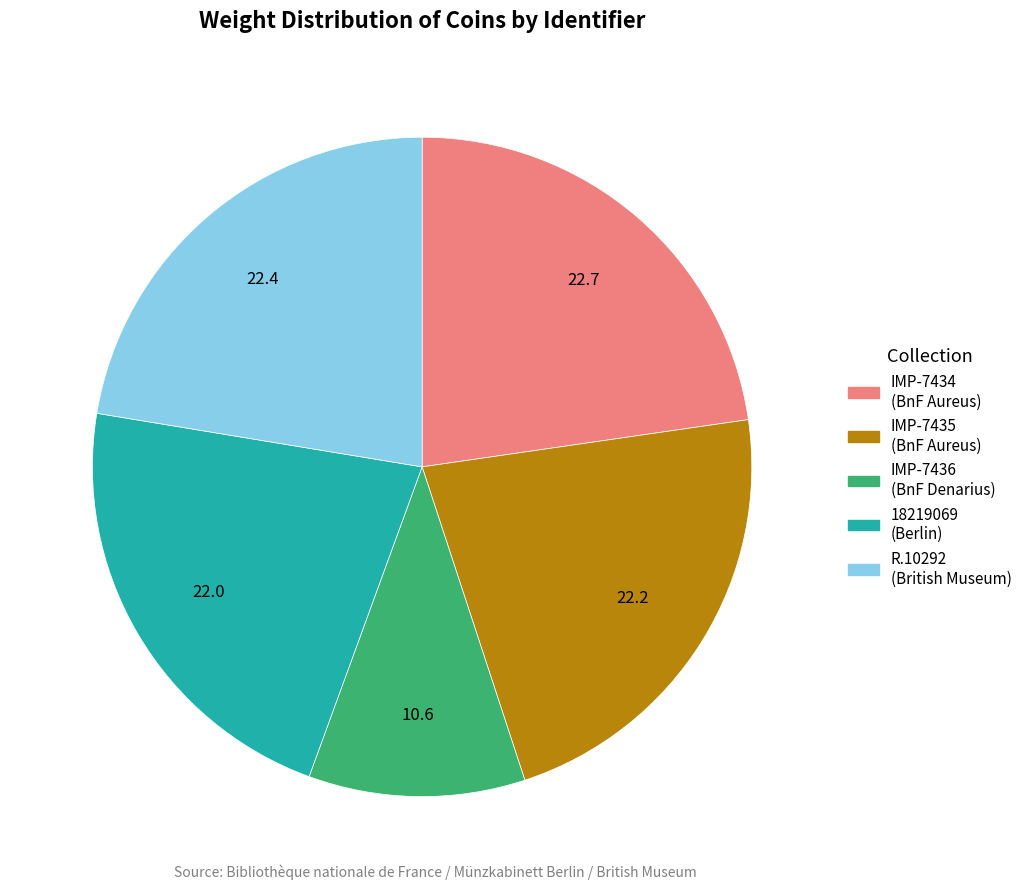

Does any single category account for the majority?

No